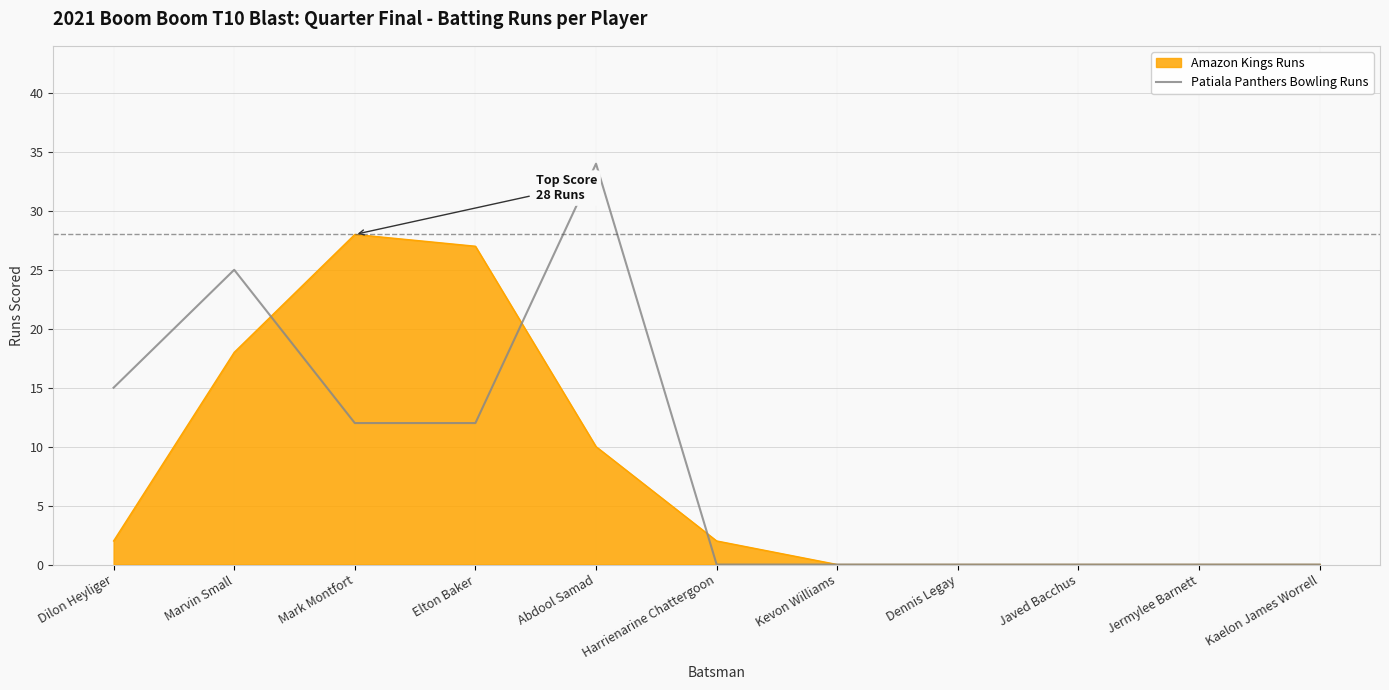

Which series changed the most between Elton Baker and Dennis Legay?

Amazon Kings Runs